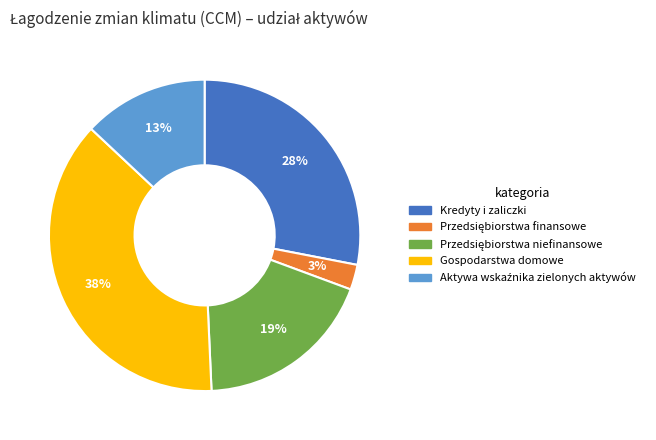

Does any single category account for the majority?

No